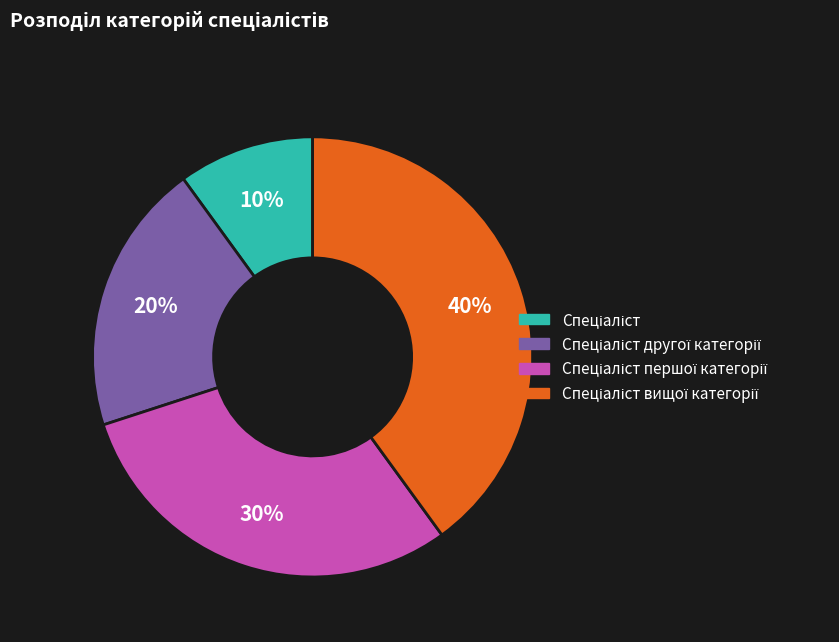

Is there any slice that represents more than half of the pie?

No